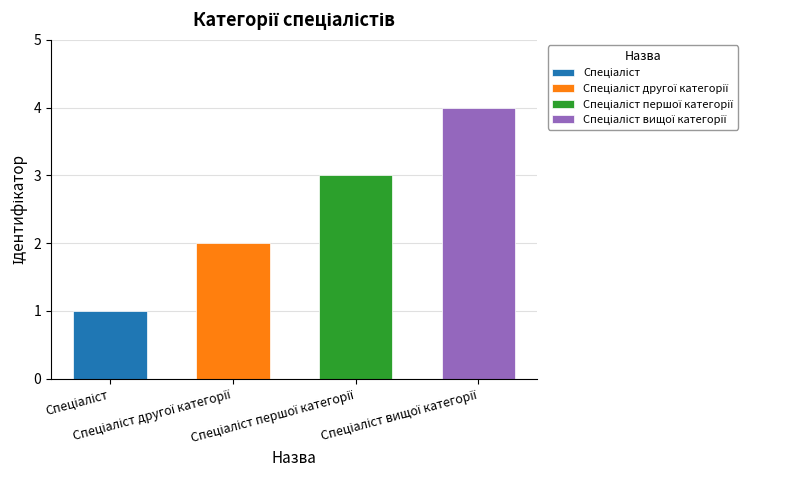

List the labels in order of value, largest first.

Спеціаліст вищої категорії, Спеціаліст першої категорії, Спеціаліст другої категорії, Спеціаліст